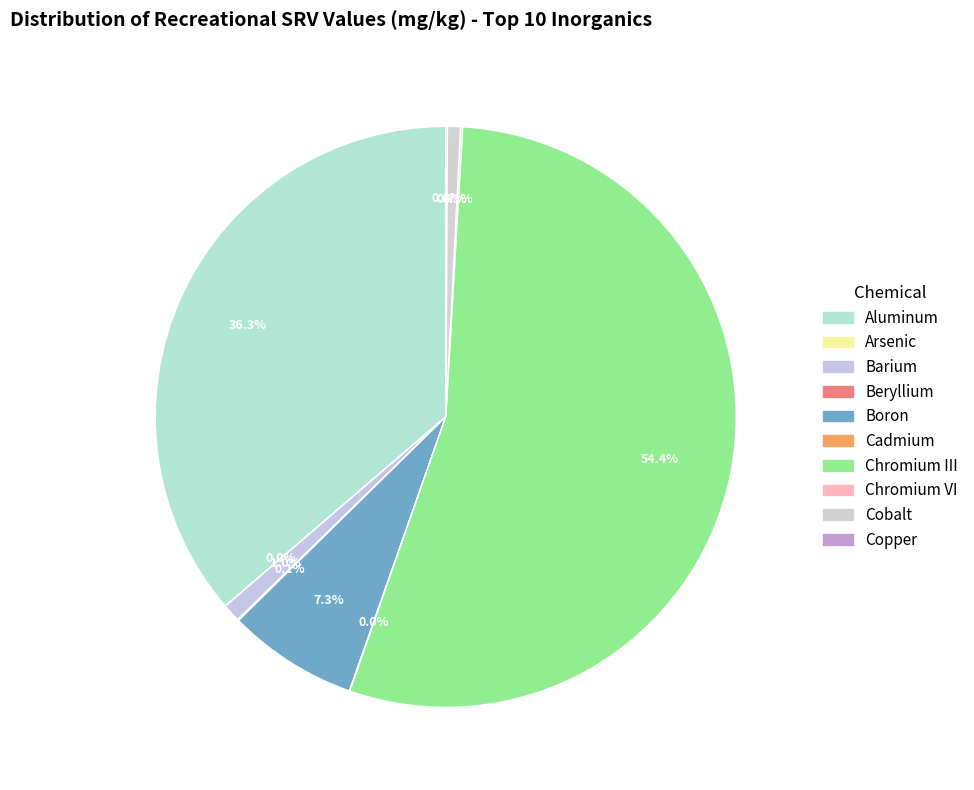

True or false: Chromium VI accounts for 1% of the total.

False